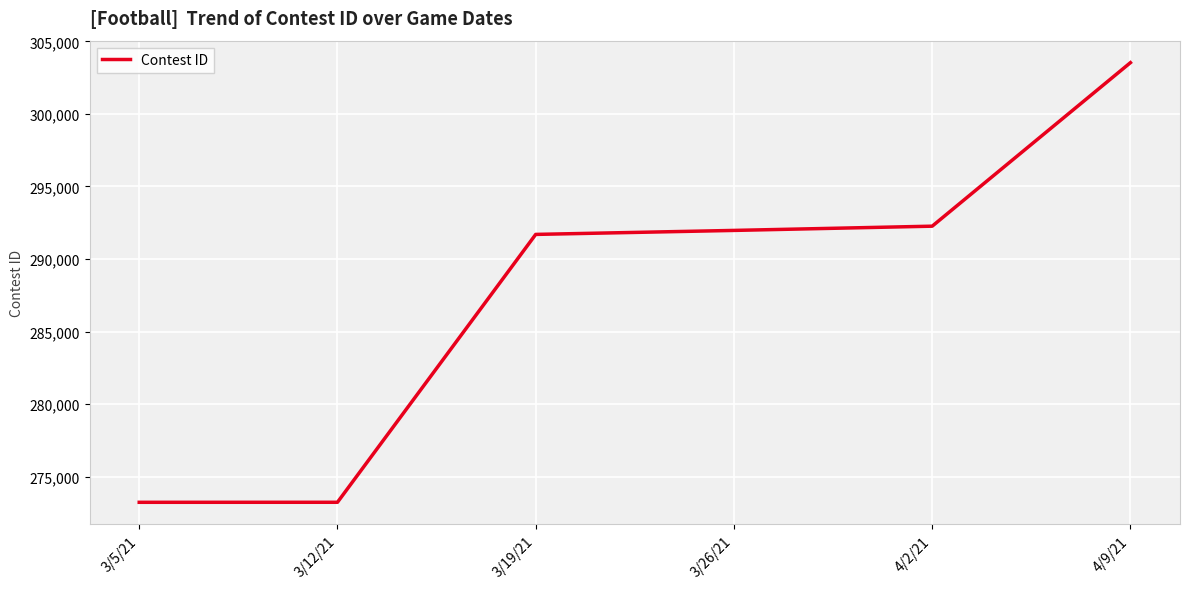

What is the sum of the values at 3/26/21 and 4/9/21?

595501